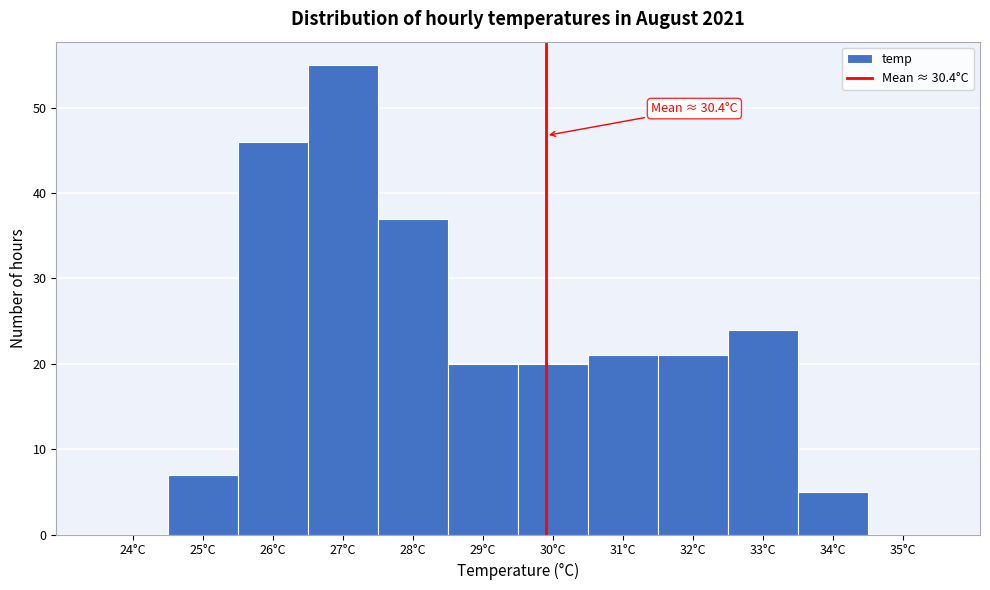

Reading right to left, extract all data points from this chart.

35°C=0	34°C=5	33°C=24	32°C=21	31°C=21	30°C=20	29°C=20	28°C=37	27°C=55	26°C=46	25°C=7	24°C=0